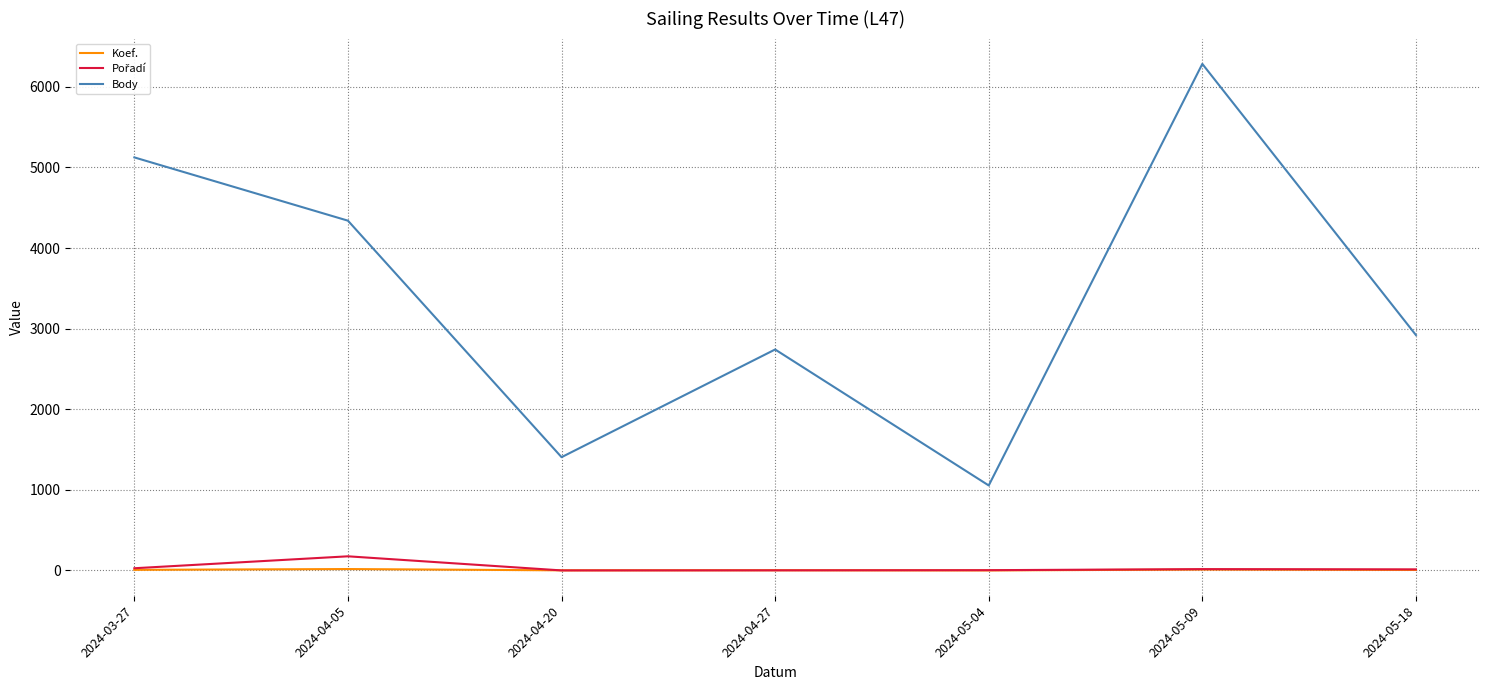

True or false: Body and Koef. intersect in this chart.

False